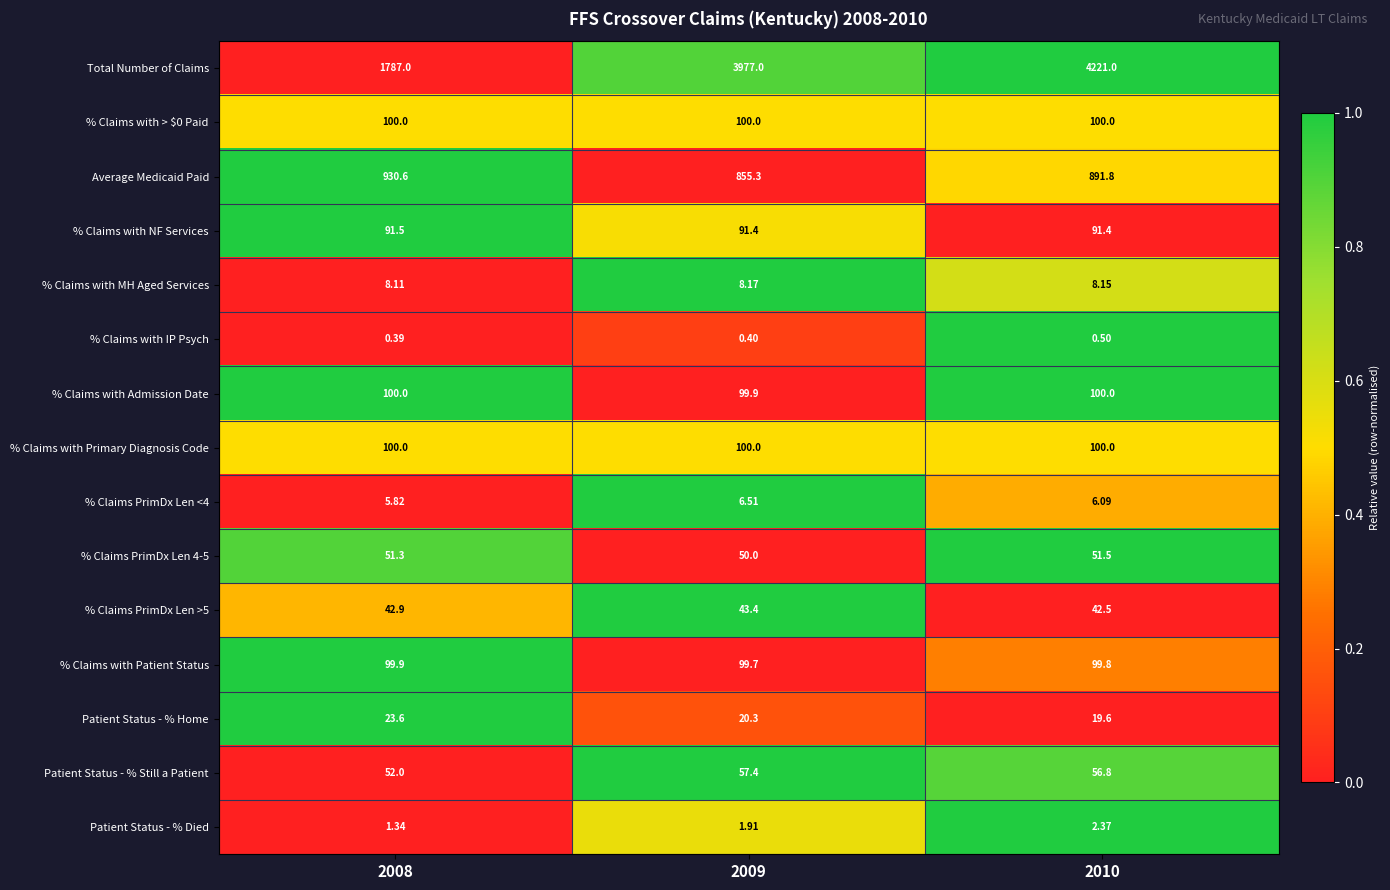

What is the total value across all series at 2009?

5511.4